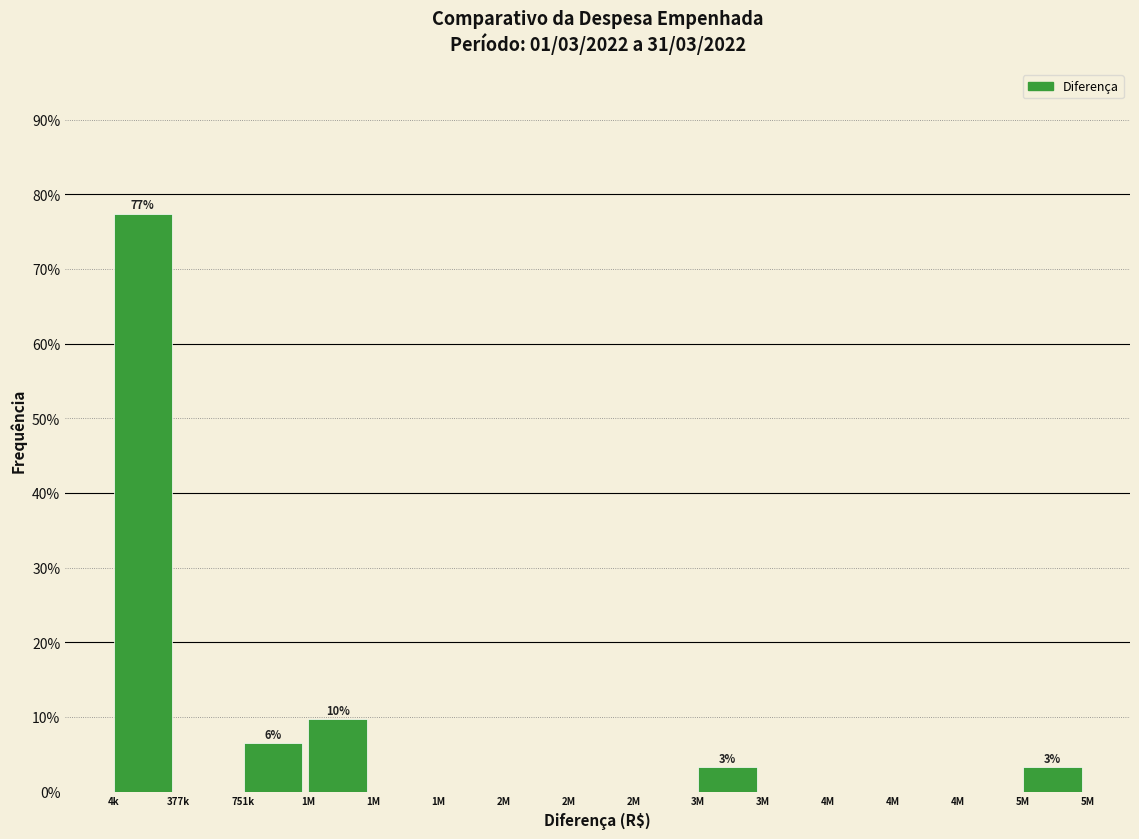

Count the number of categories in the chart.

15